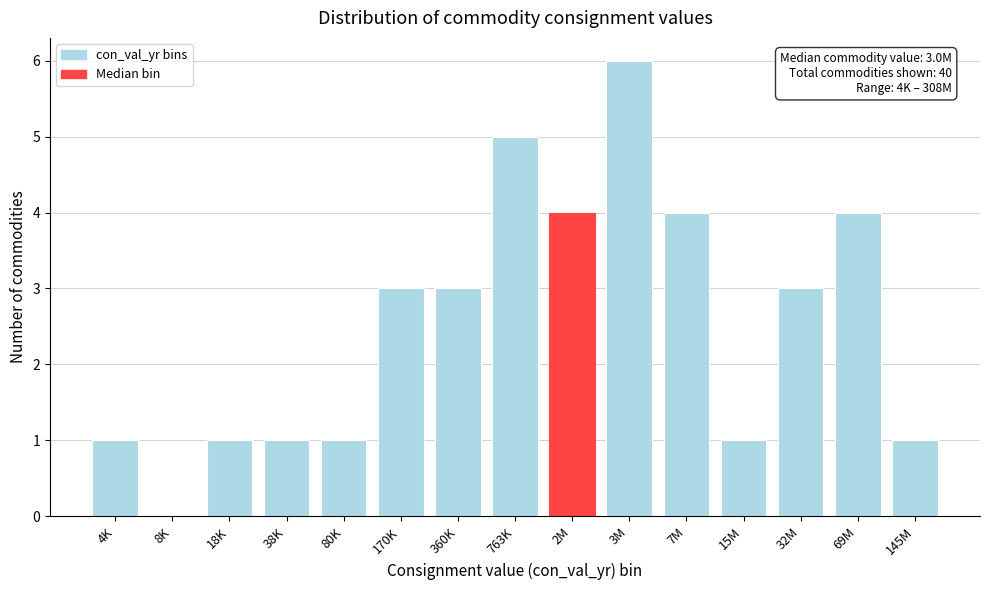

Reading left to right, extract all data points from this chart.

4K=1	8K=0	18K=1	38K=1	80K=1	170K=3	360K=3	763K=5	2M=4	3M=6	7M=4	15M=1	32M=3	69M=4	145M=1